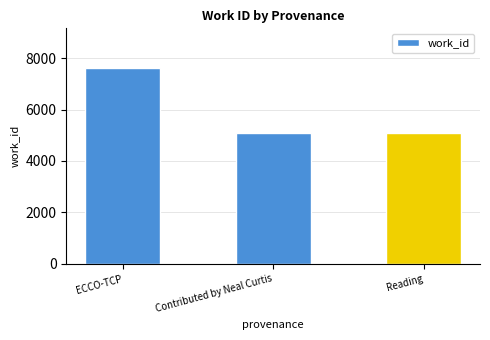

What is the smallest value displayed?

5088